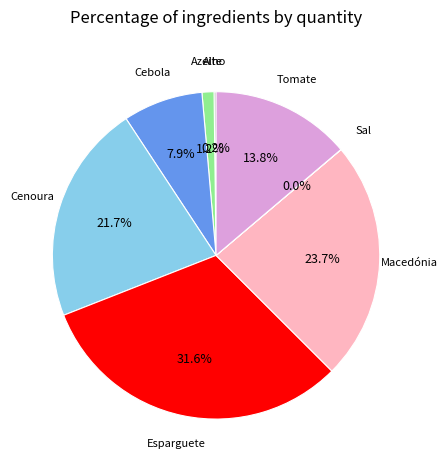

Does any single category account for the majority?

No